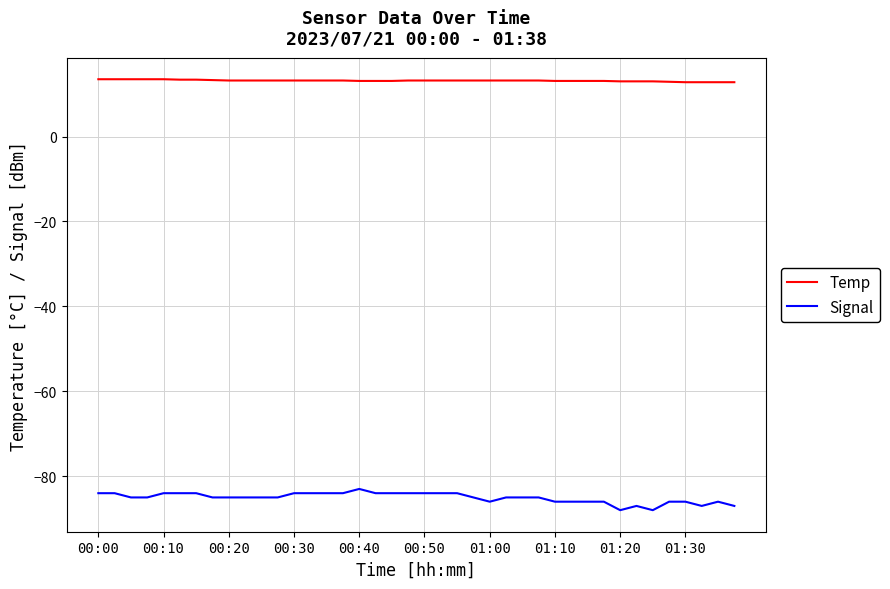

True or false: Signal and Temp intersect in this chart.

False